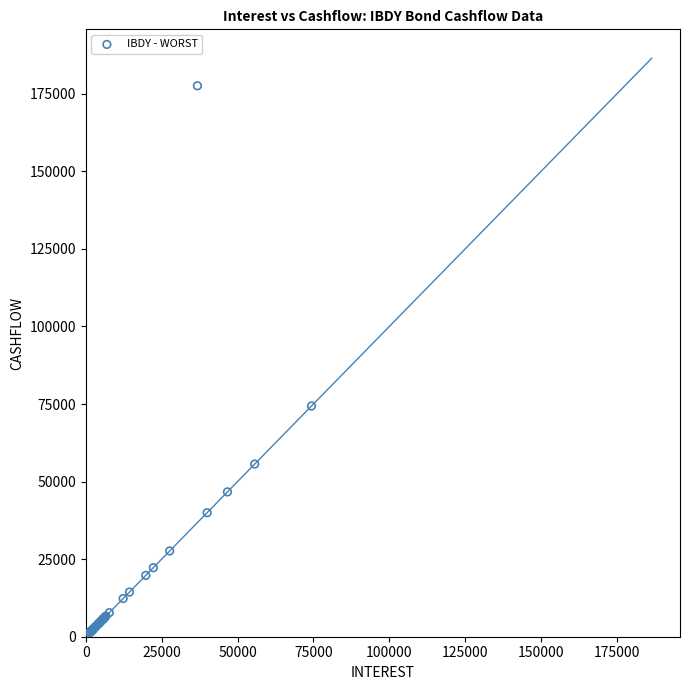

What Y value in the scatter plot is closest to 89105?

74363.0